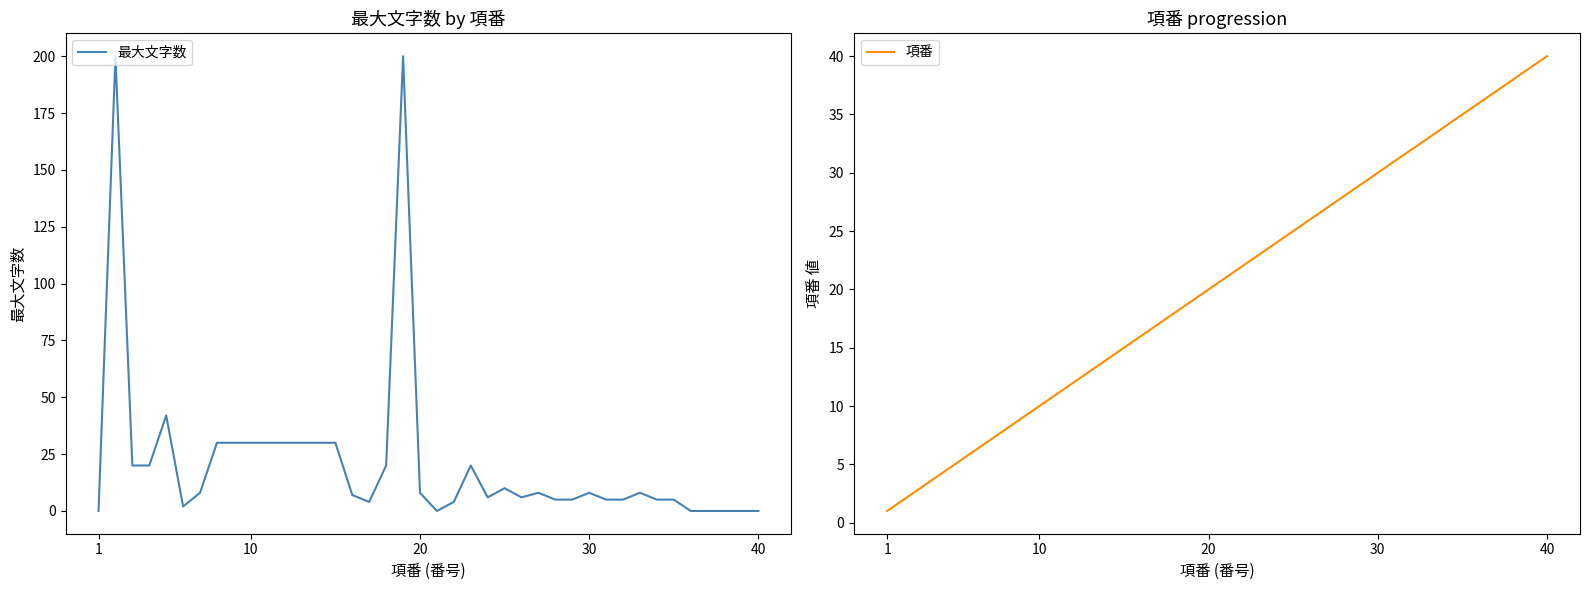

What is the lowest value of the 項番 series?

1